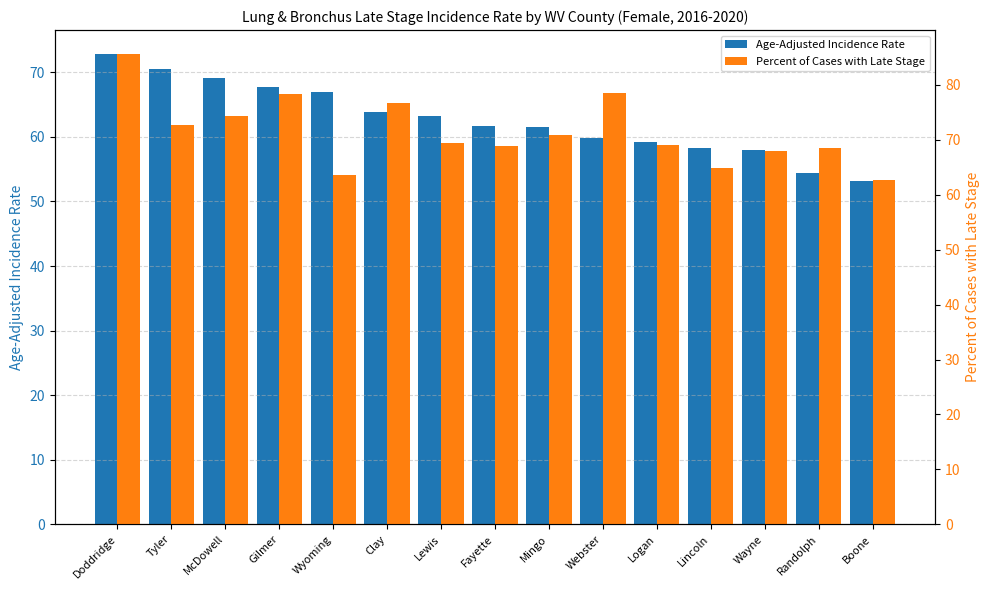

Where is Percent of Cases with Late Stage nearest to the value 74?

McDowell